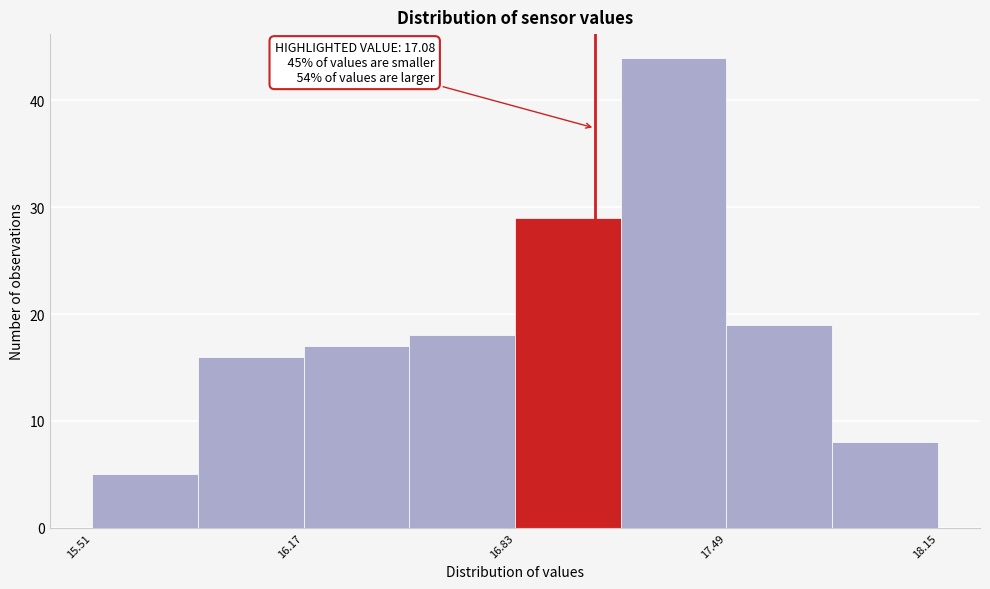

Around what value on the x-axis is the tallest bar? Give the approximate position of its centre, as read against the axis.

17.3